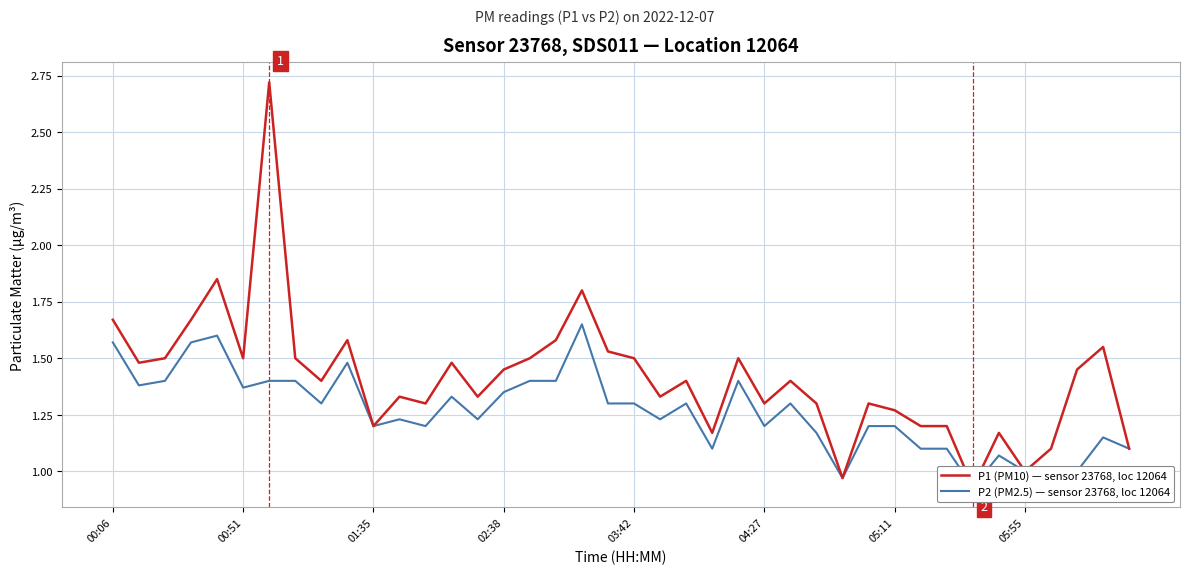

True or false: P2 (PM2.5) and P1 (PM10) cross at least once.

False